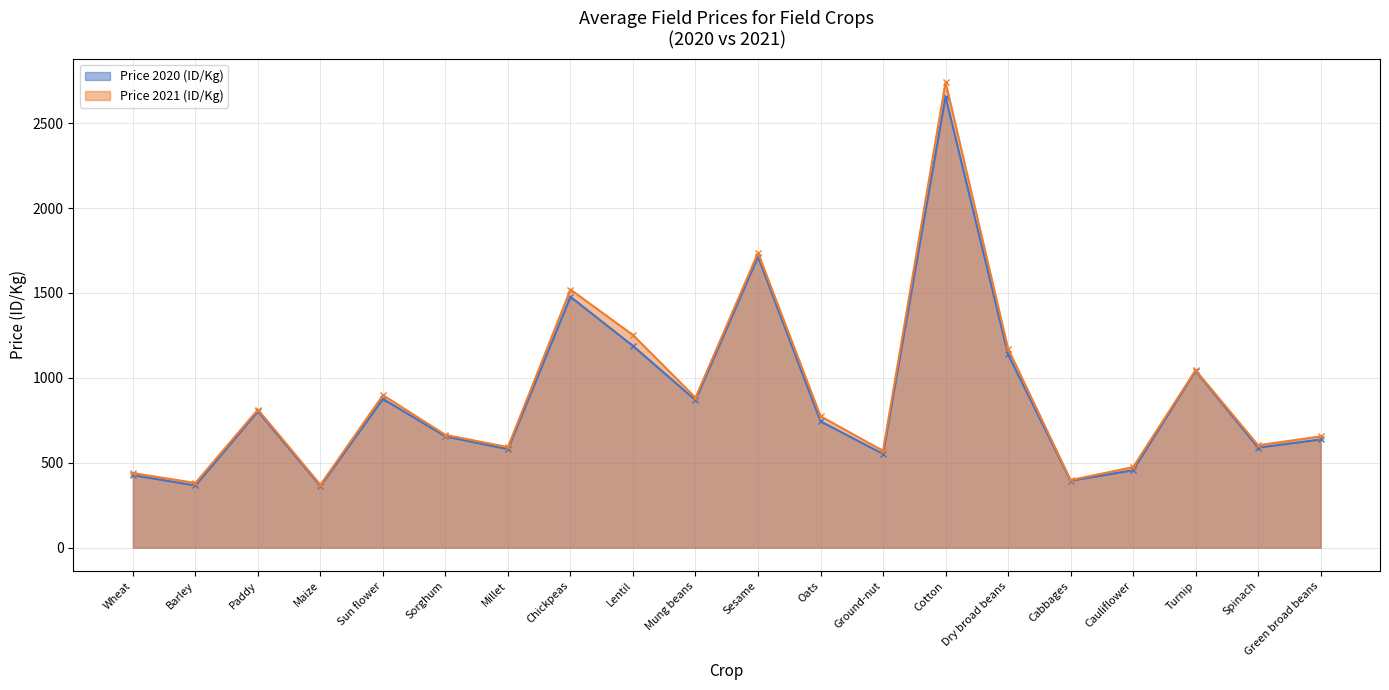

At which category does Price 2021 (ID/Kg) reach its first local peak?

Paddy